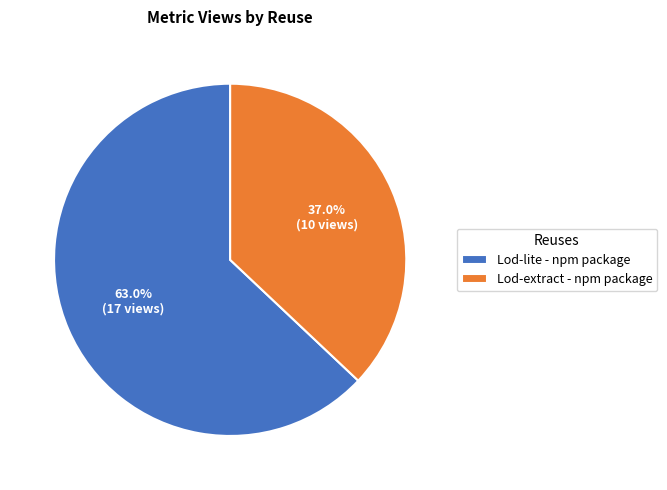

To the nearest percent, what portion does Lod-lite - npm package represent?

63%